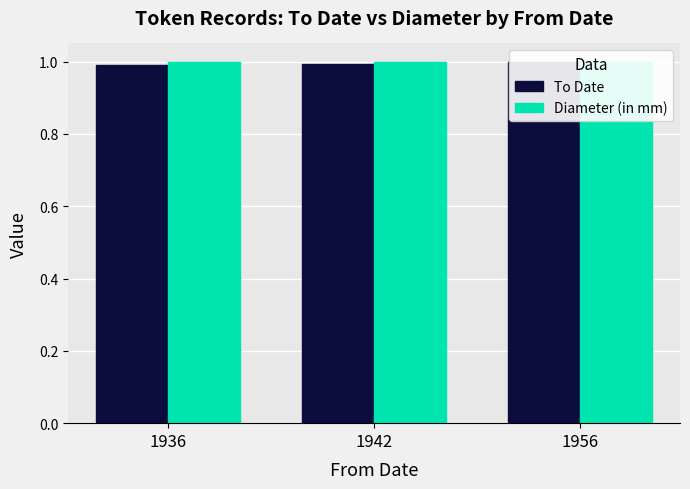

How many bars are there in each group?

2